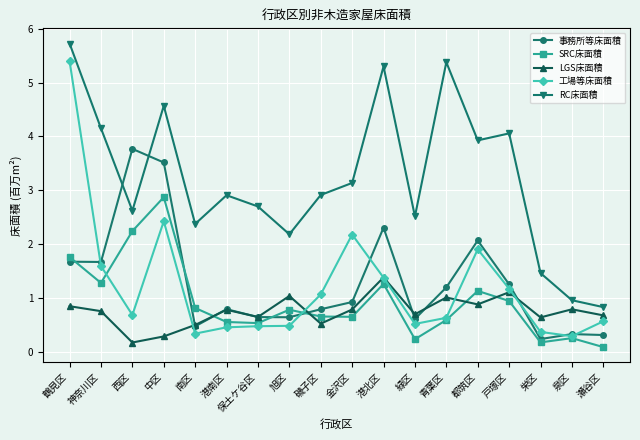

At which category does 工場等床面積 reach its first local peak?

中区